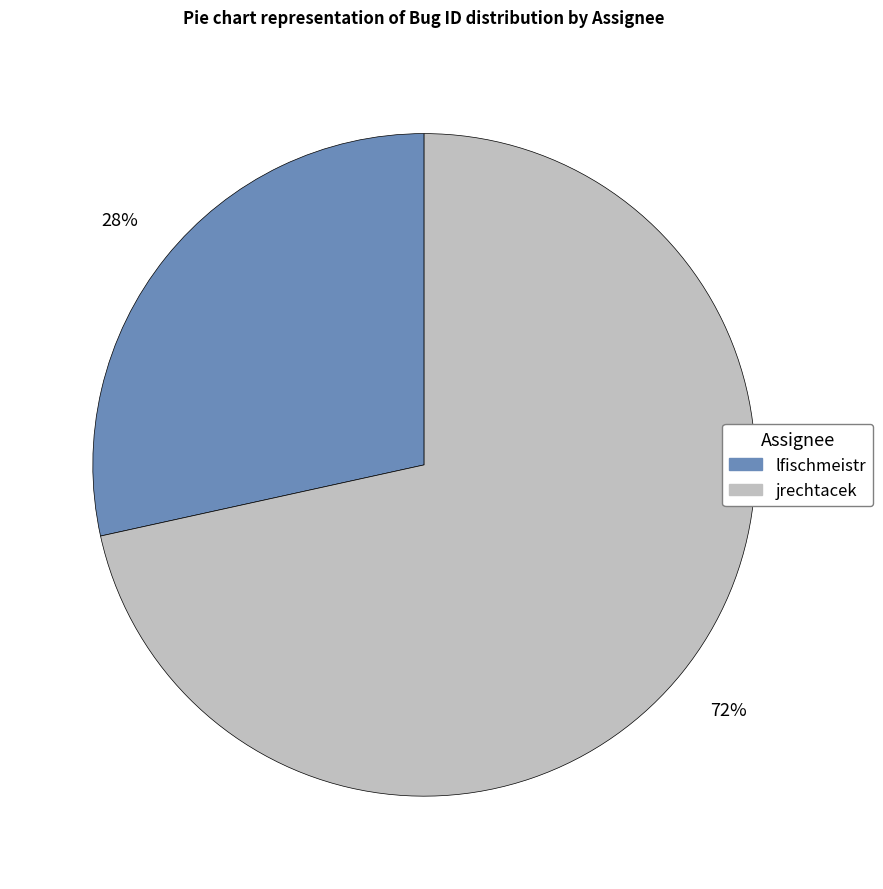

Rank the categories by value from lowest to highest.

lfischmeistr, jrechtacek